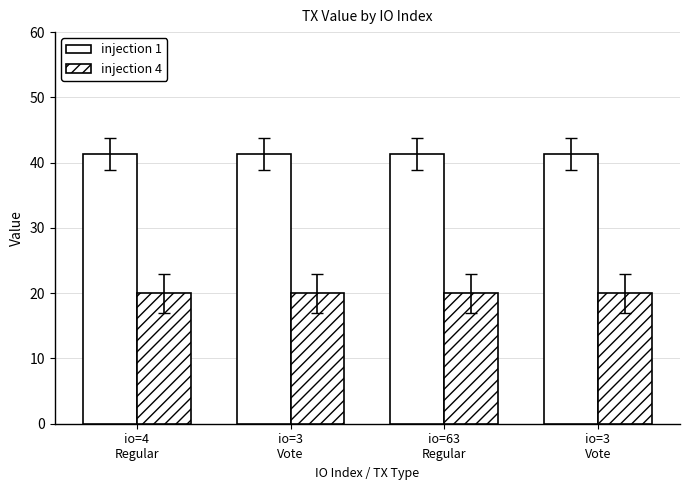

What is the label of the 3rd bar from the right?

io=3
Vote